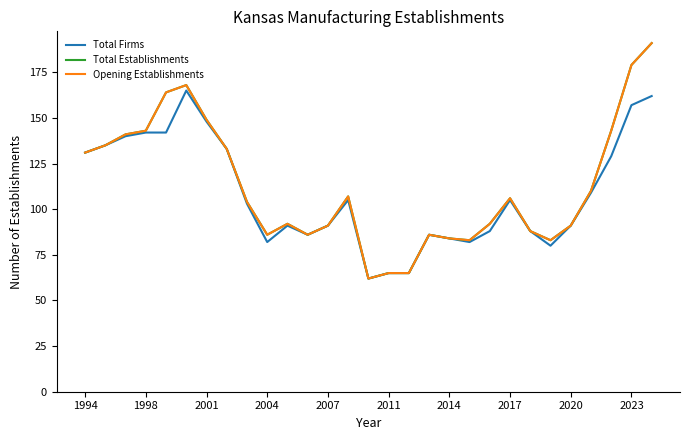

True or false: Total Establishments and Opening Establishments cross at least once.

False